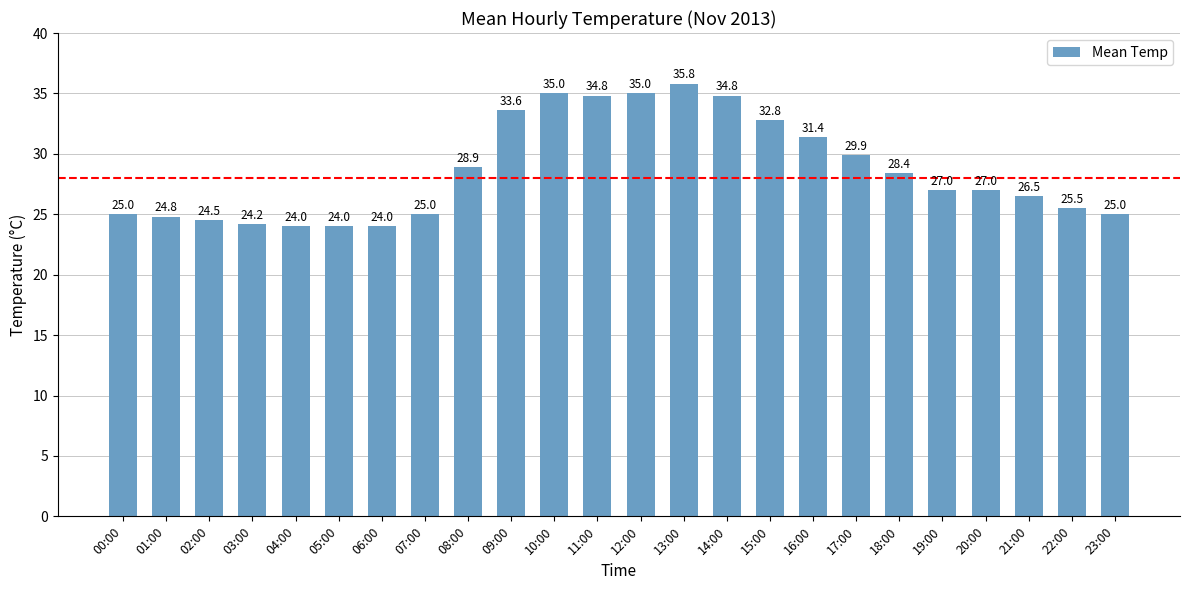

What is the average value?

28.6